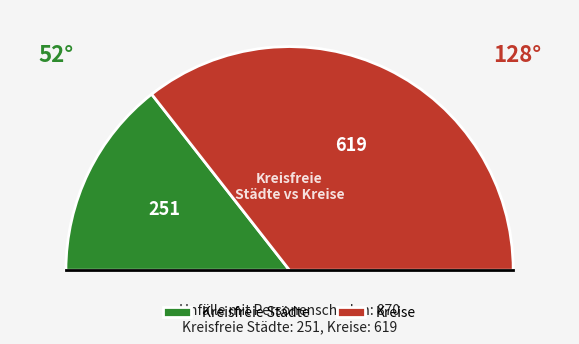

Which slice is the largest?

Kreise